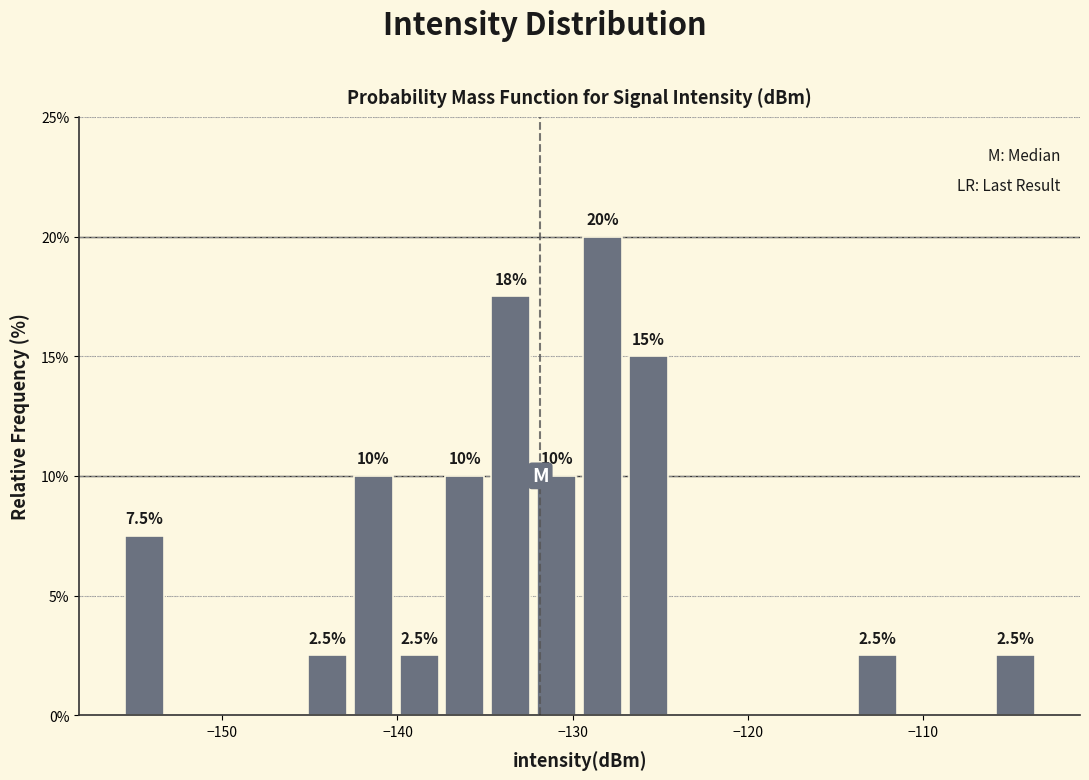

Read against the x-axis, roughly where is the centre of the tallest bar?

-128